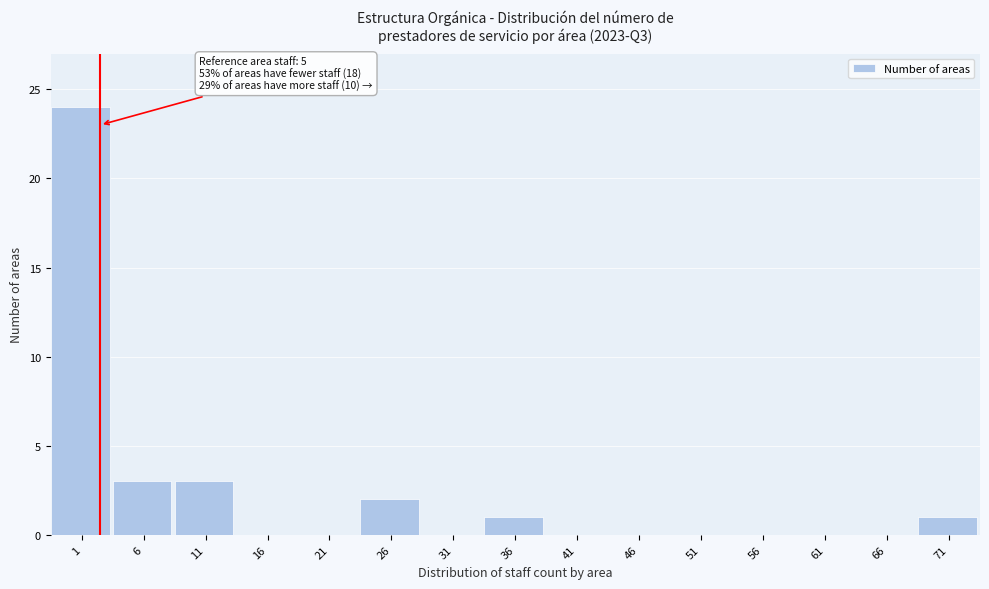

Reading left to right, transcribe all the data shown in this chart.

1=24	6=3	11=3	16=0	21=0	26=2	31=0	36=1	41=0	46=0	51=0	56=0	61=0	66=0	71=1